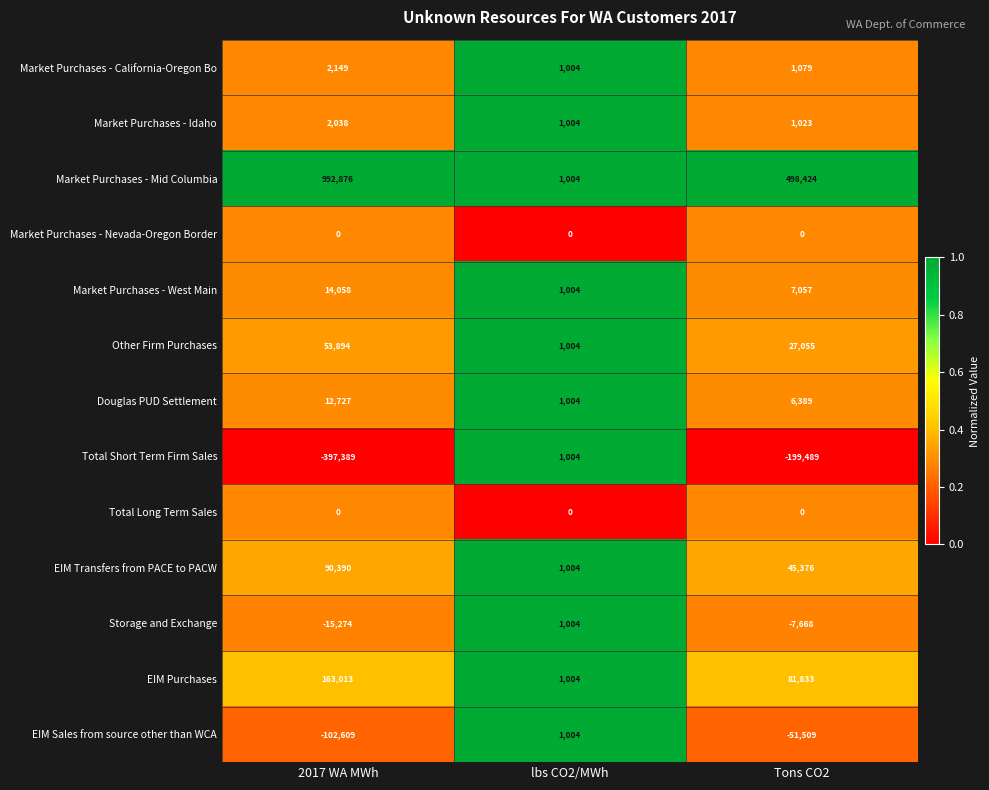

What is the spread (max minus min) of values at Tons CO2?

697913